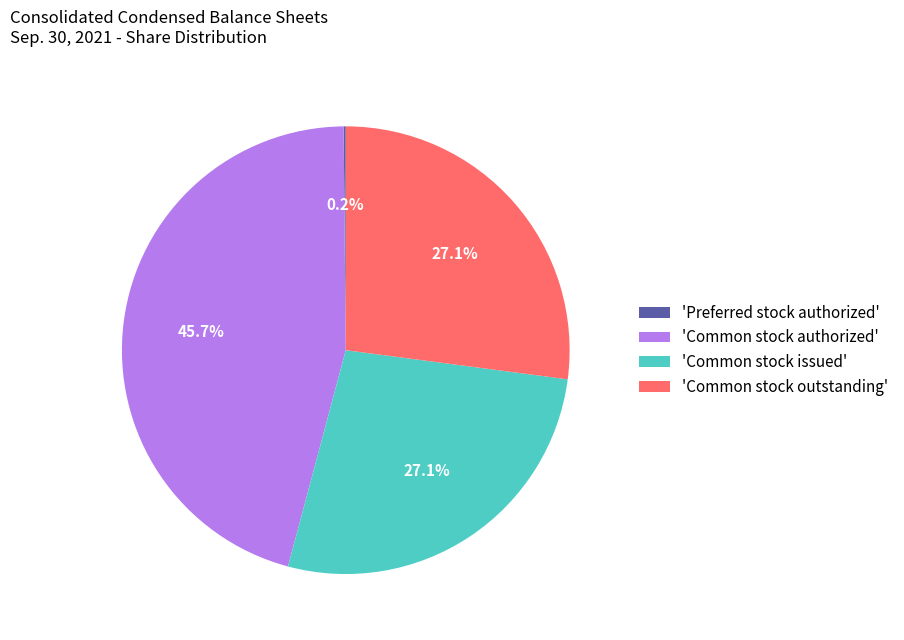

Is there a majority slice in this chart?

No